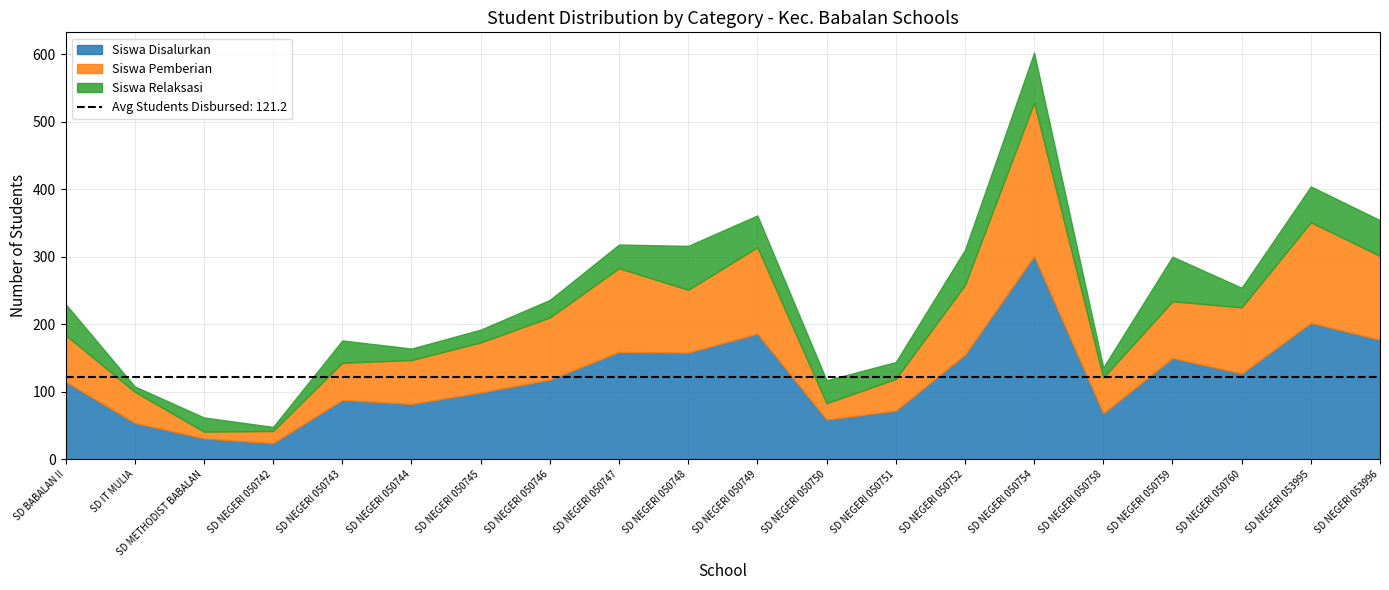

How many series are shown in this chart?

3